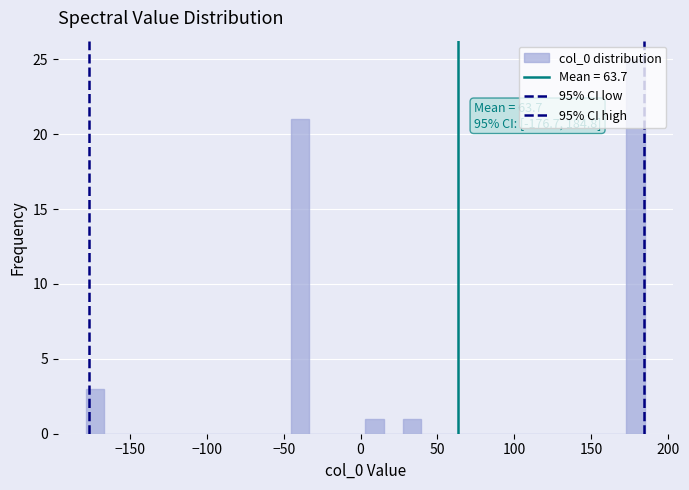

Read against the x-axis, roughly where is the centre of the tallest bar?

180